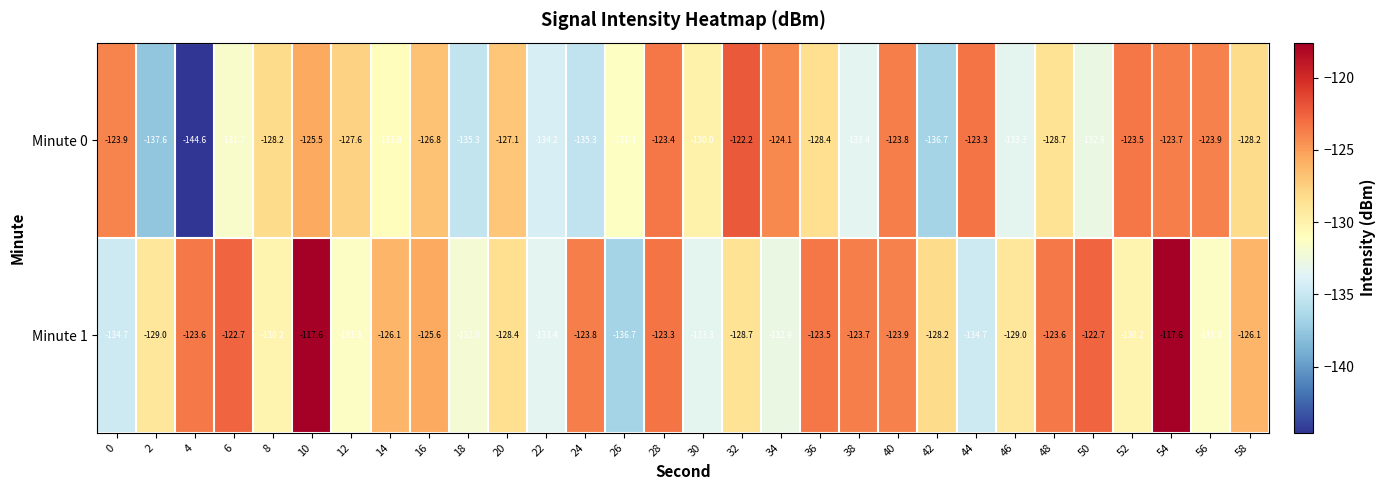

Count the number of categories in the chart.

30